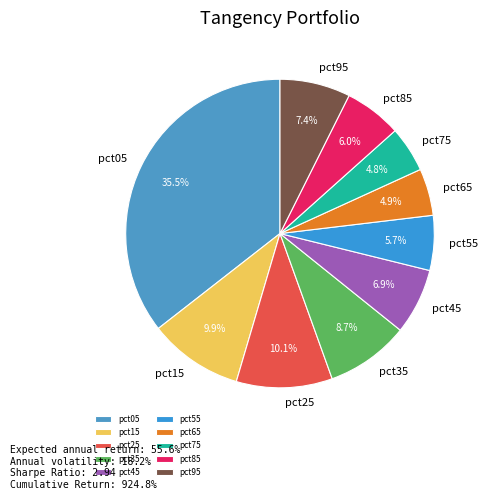

Which slice is the largest?

pct05